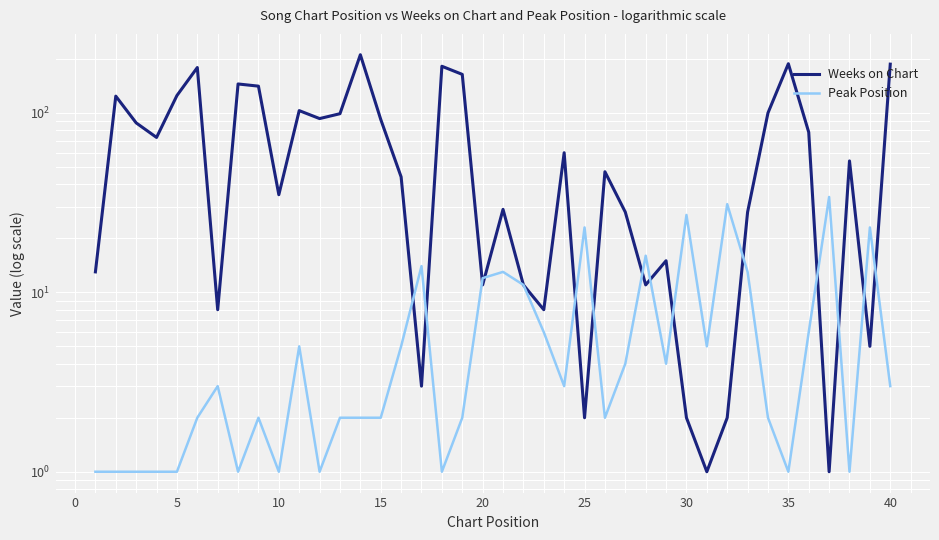

How many categories are shown in the chart?

40